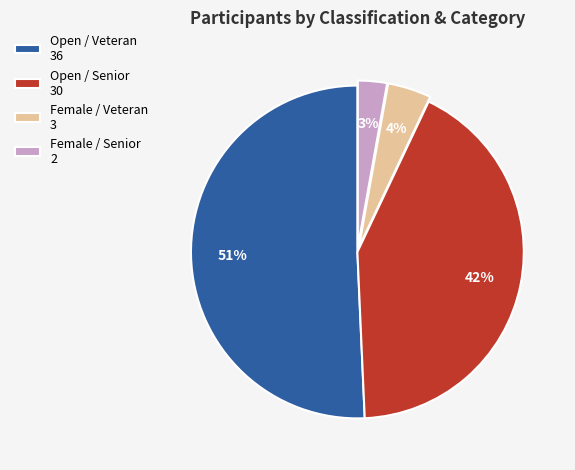

Is the sum of Open / Senior 30 and Female / Senior 2 greater than half?

No